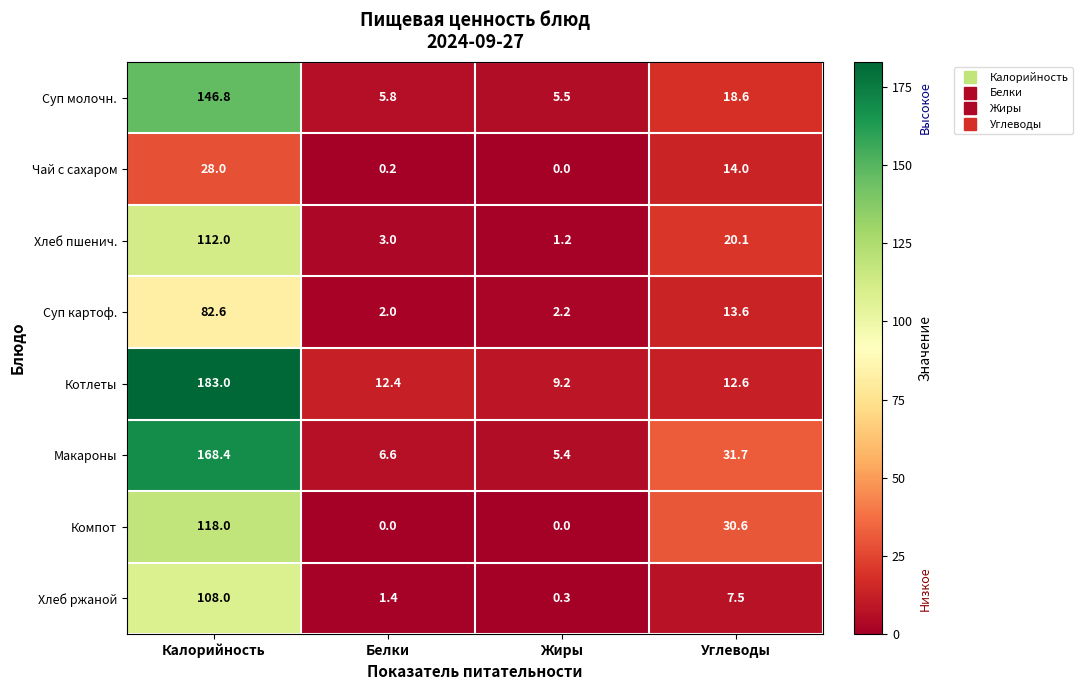

Which series has the largest total across all categories?

Котлеты